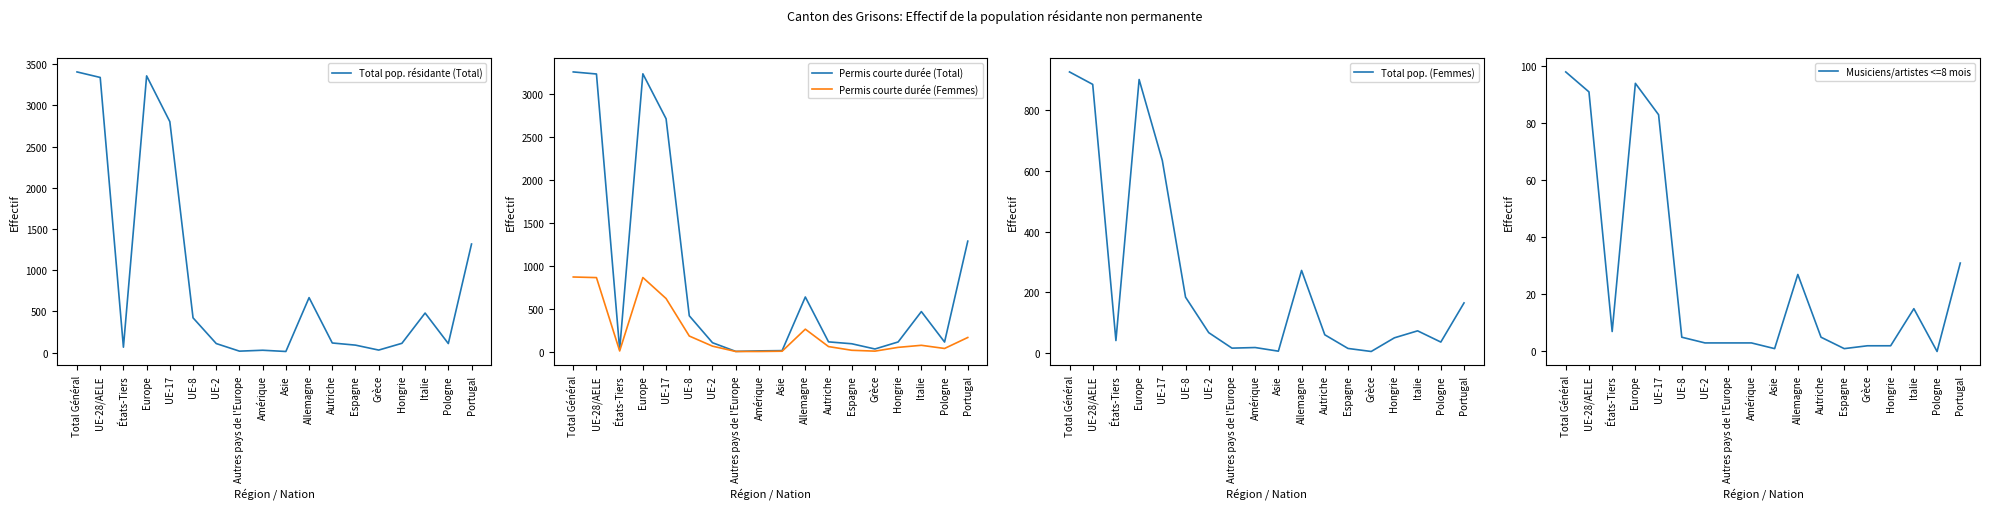

Which series has the widest spread of values?

Total pop. résidante (Total)